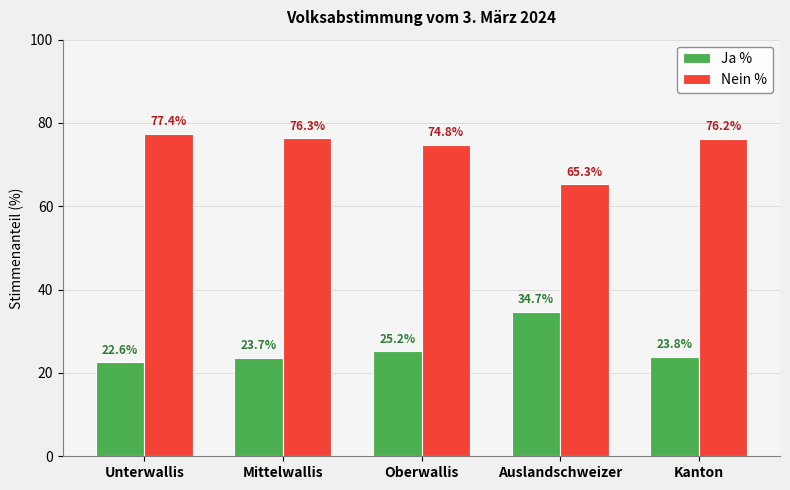

What is the sum of the Nein % values at Unterwallis and Auslandschweizer?

142.8